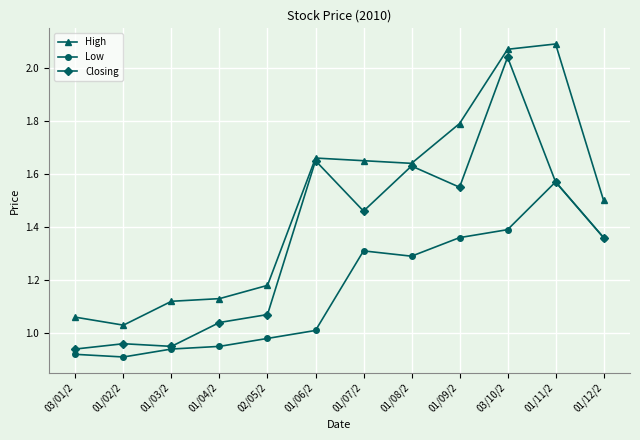

True or false: Low has more than 1 interior local peaks.

True